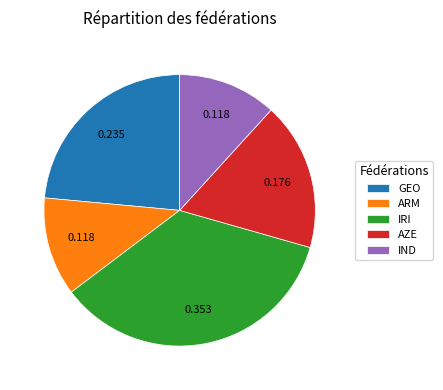

Which has a higher value, IND or GEO?

GEO